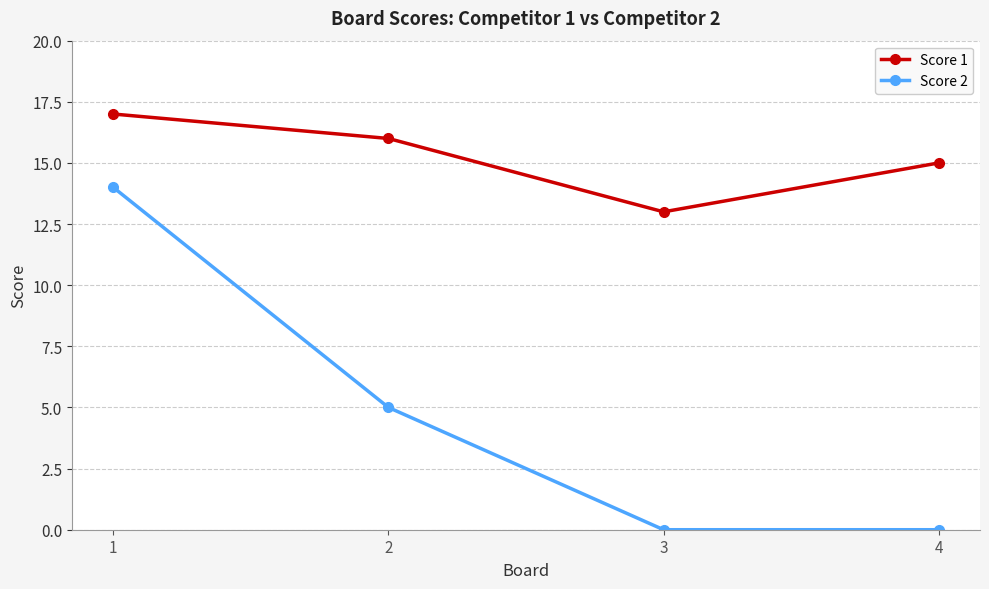

Which series has the largest range (max minus min)?

Score 2